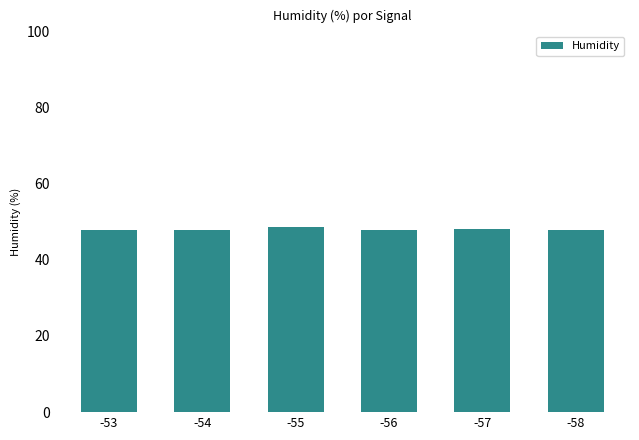

How many categories are shown in the chart?

6